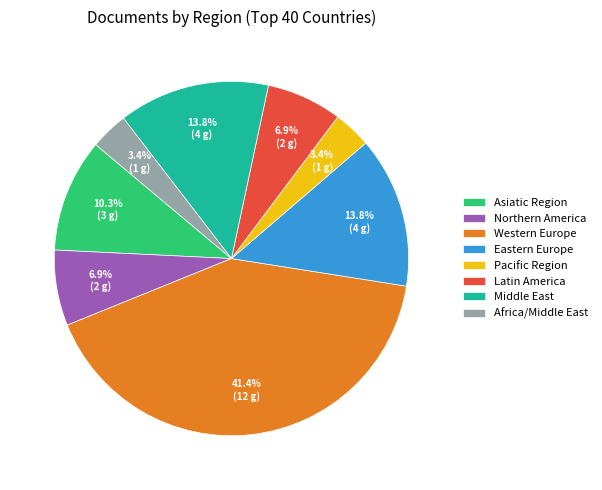

To the nearest percent, what is the combined percentage of Latin America and Asiatic Region?

17%